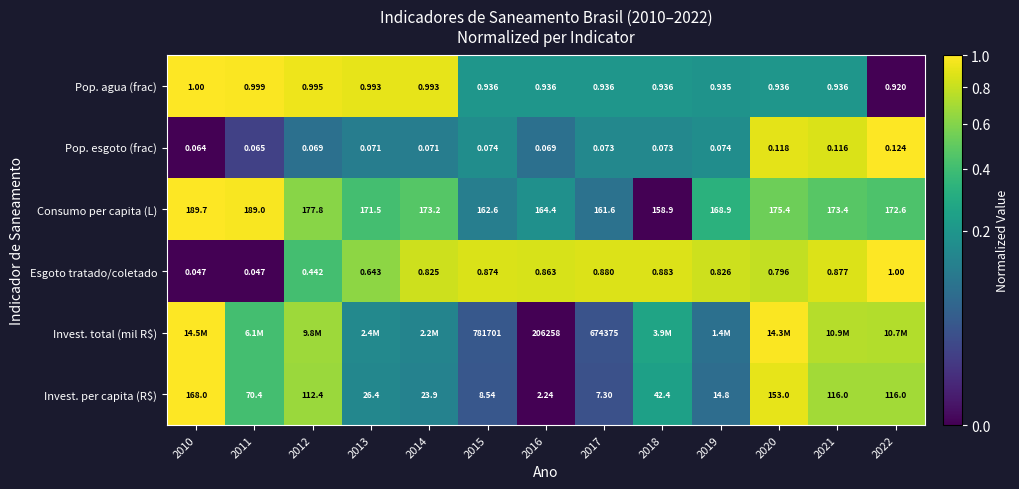

At how many categories does at least one series exceed 0?

13